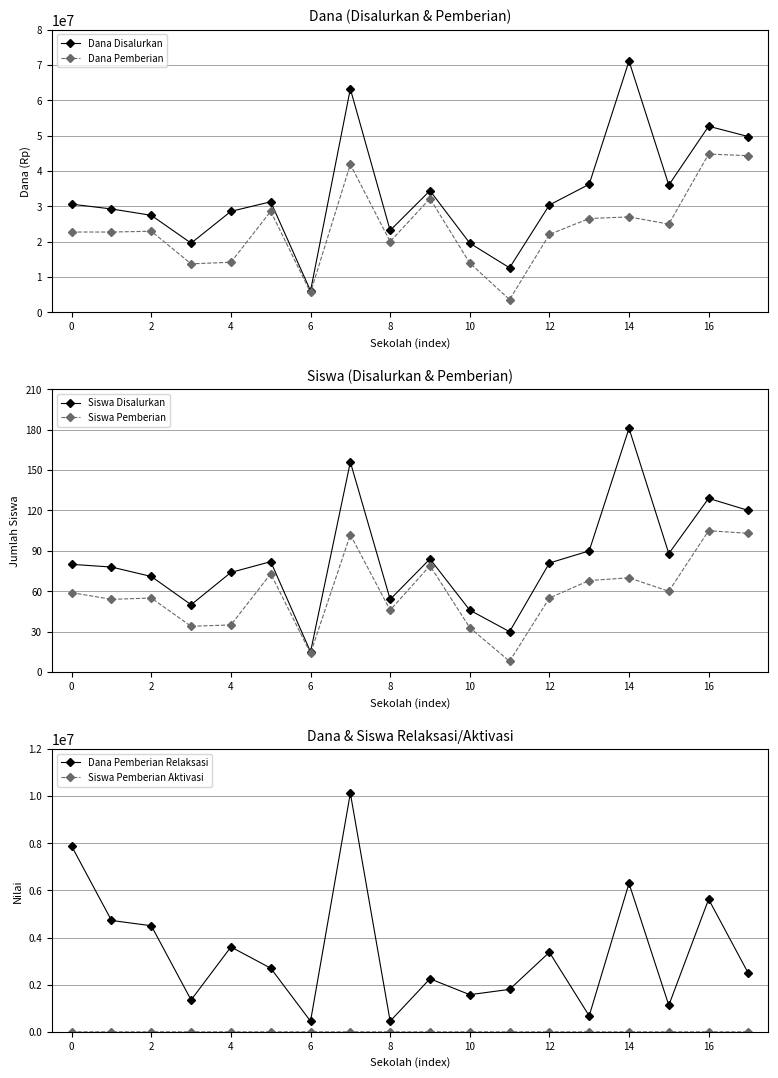

Which series has the largest total across all categories?

Dana Disalurkan